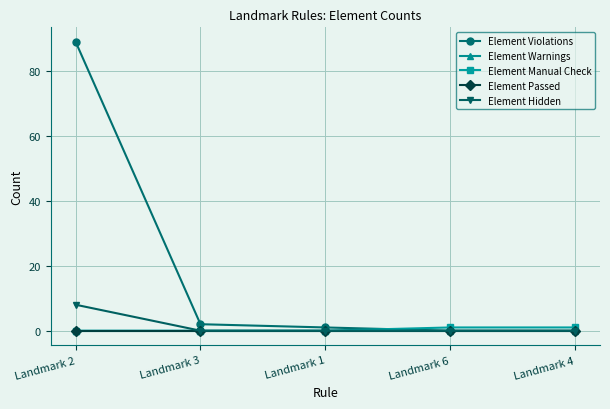

Is this an area chart (filled region under the line)?

No